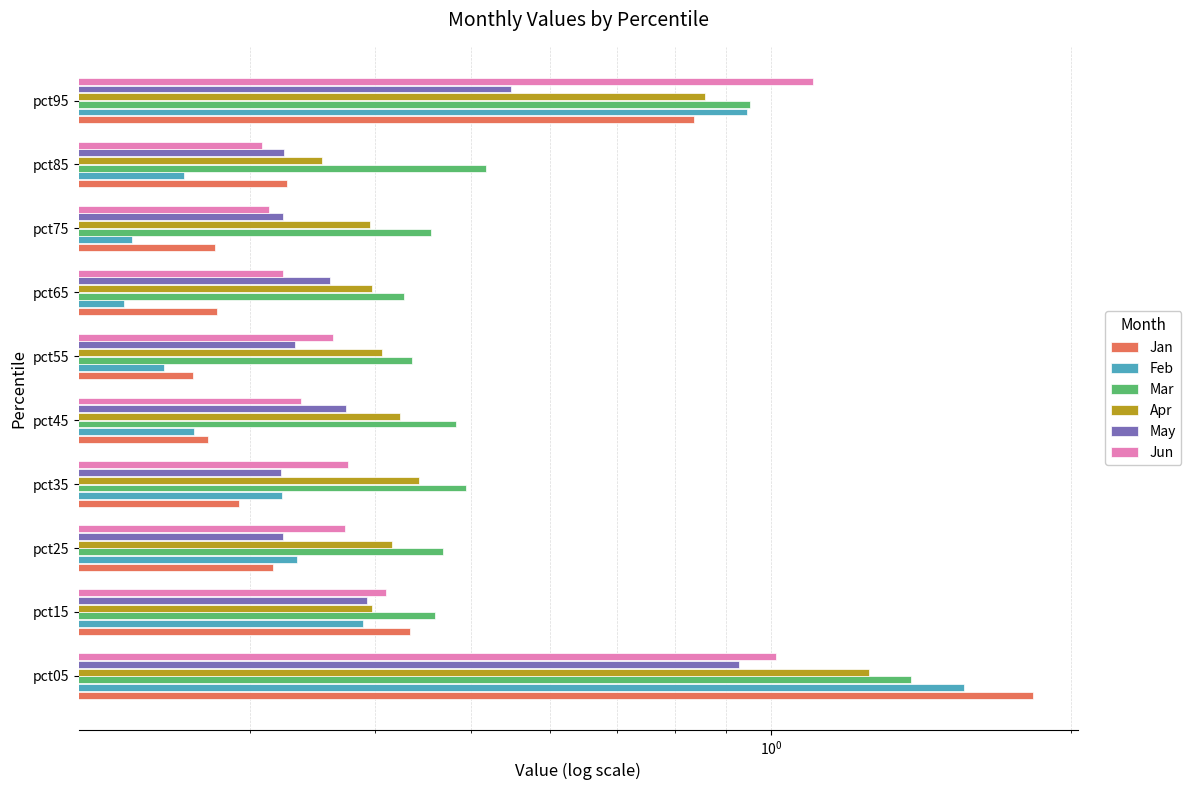

How many distinct data groups are displayed?

6